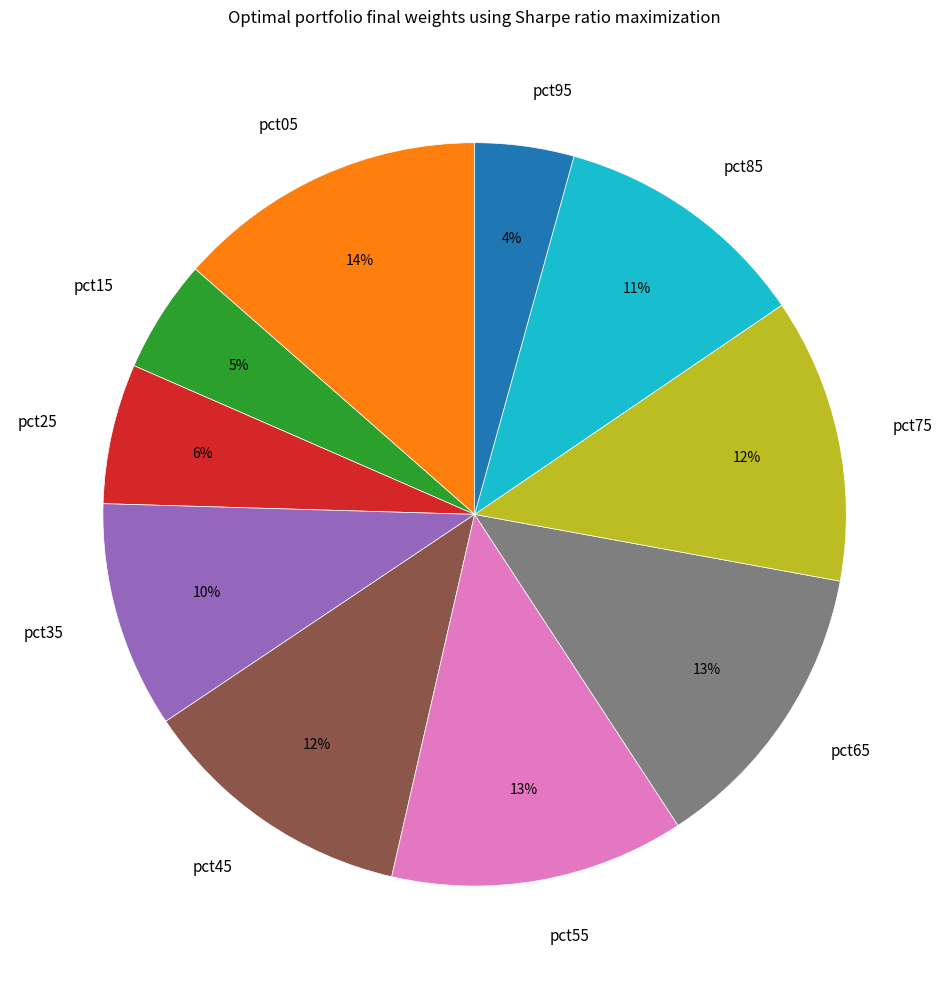

To the nearest percent, what percentage of the pie is pct95?

4%